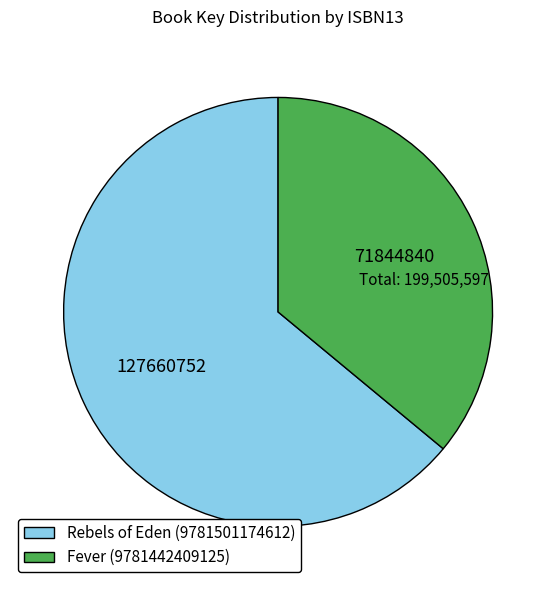

Which category accounts for the majority?

Rebels of Eden (9781501174612)